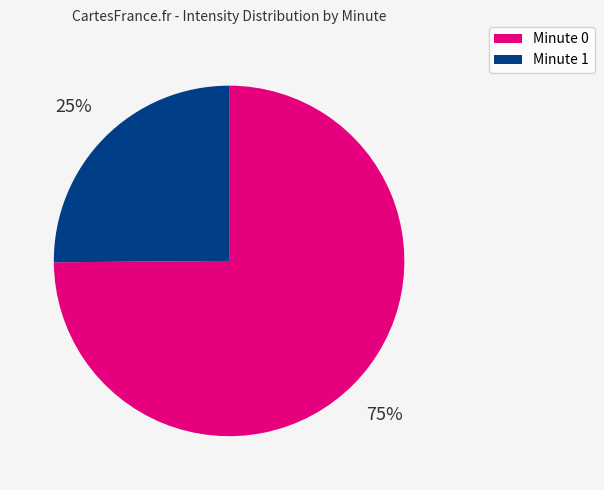

Is there any slice that represents more than half of the pie?

Yes